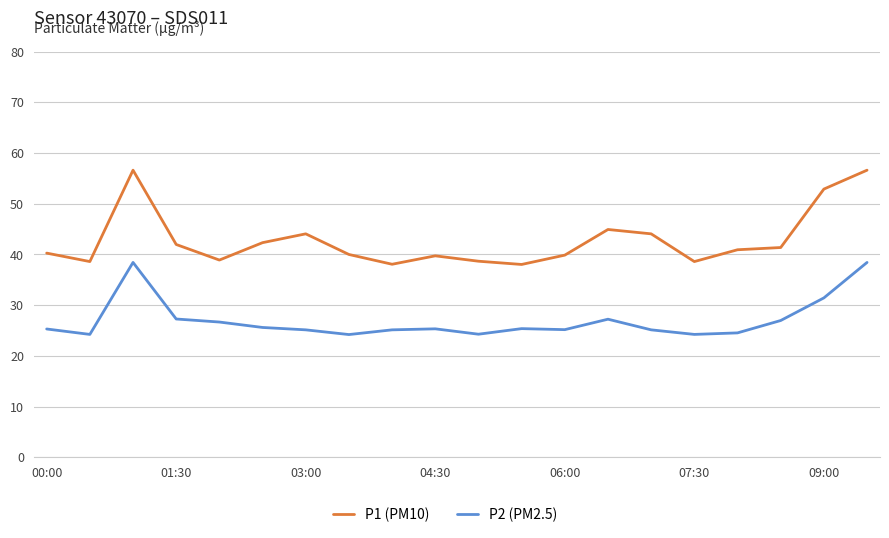

What is the lowest value of the P2 (PM2.5) series?

24.2